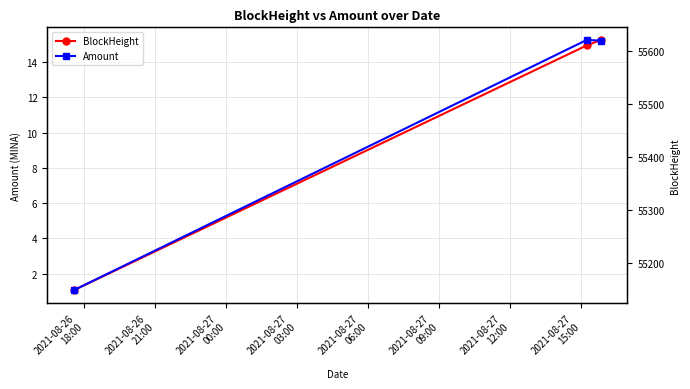

How many series are shown in this chart?

2